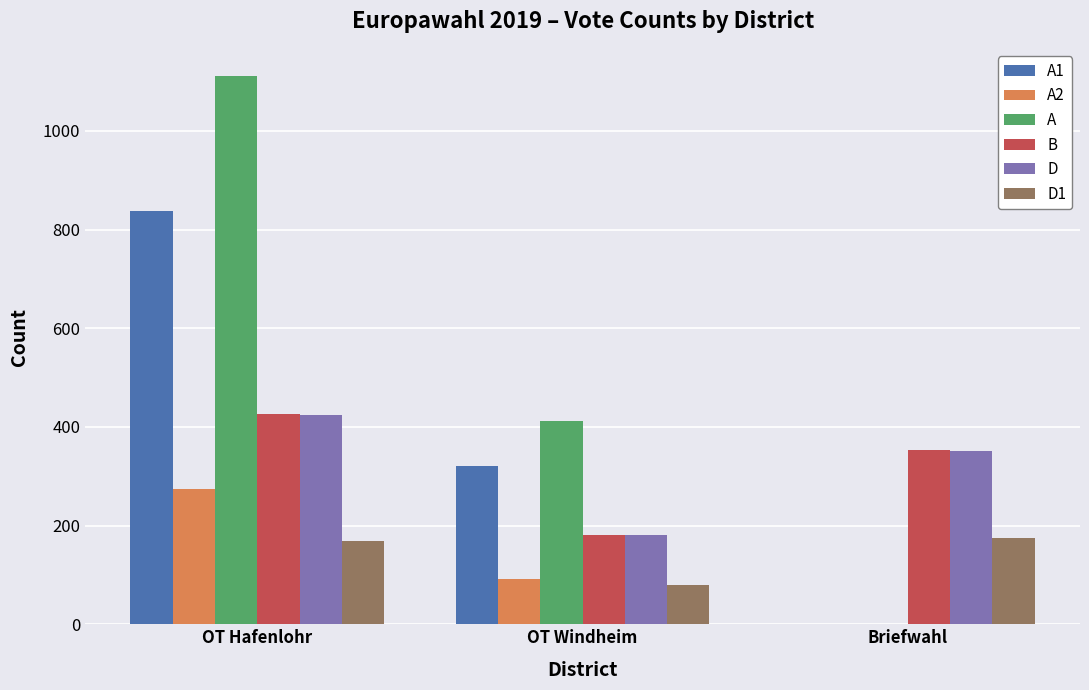

What is the approximate value of A at OT Windheim, to the nearest 10?

410